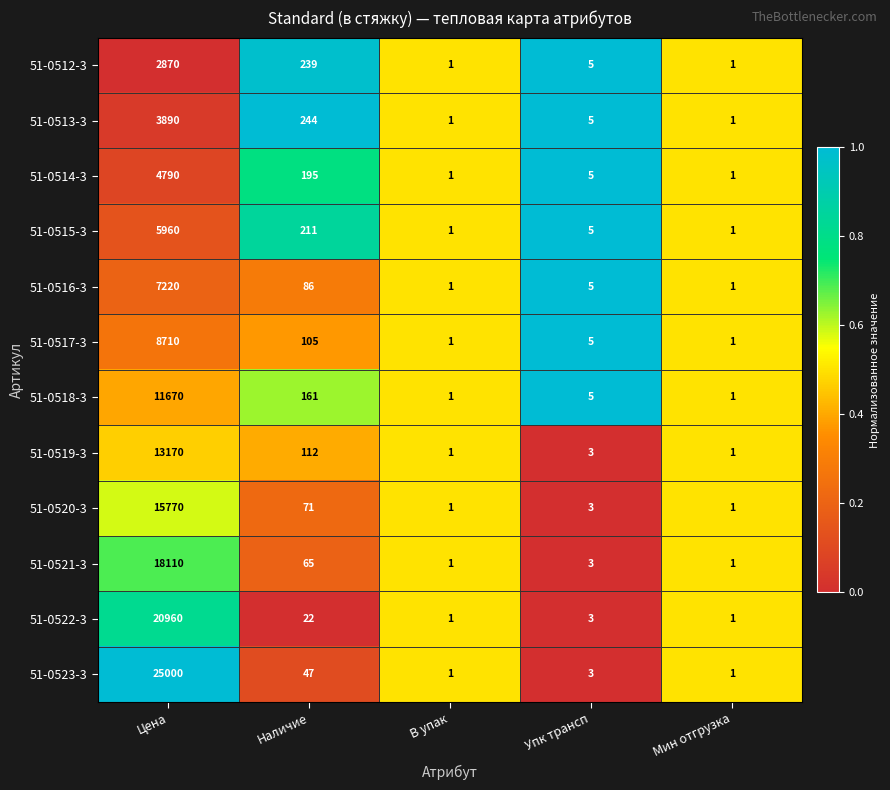

What is the sum of all 51-0520-3 values?

15846